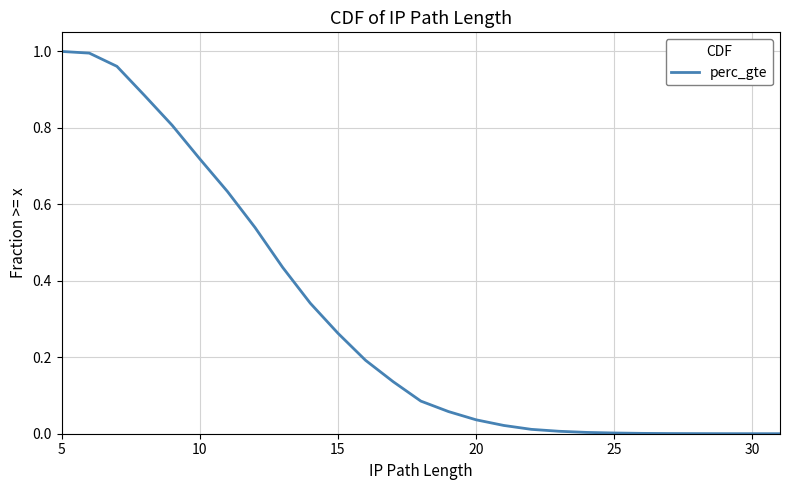

True or false: the data shows 1.7 at 15.

False